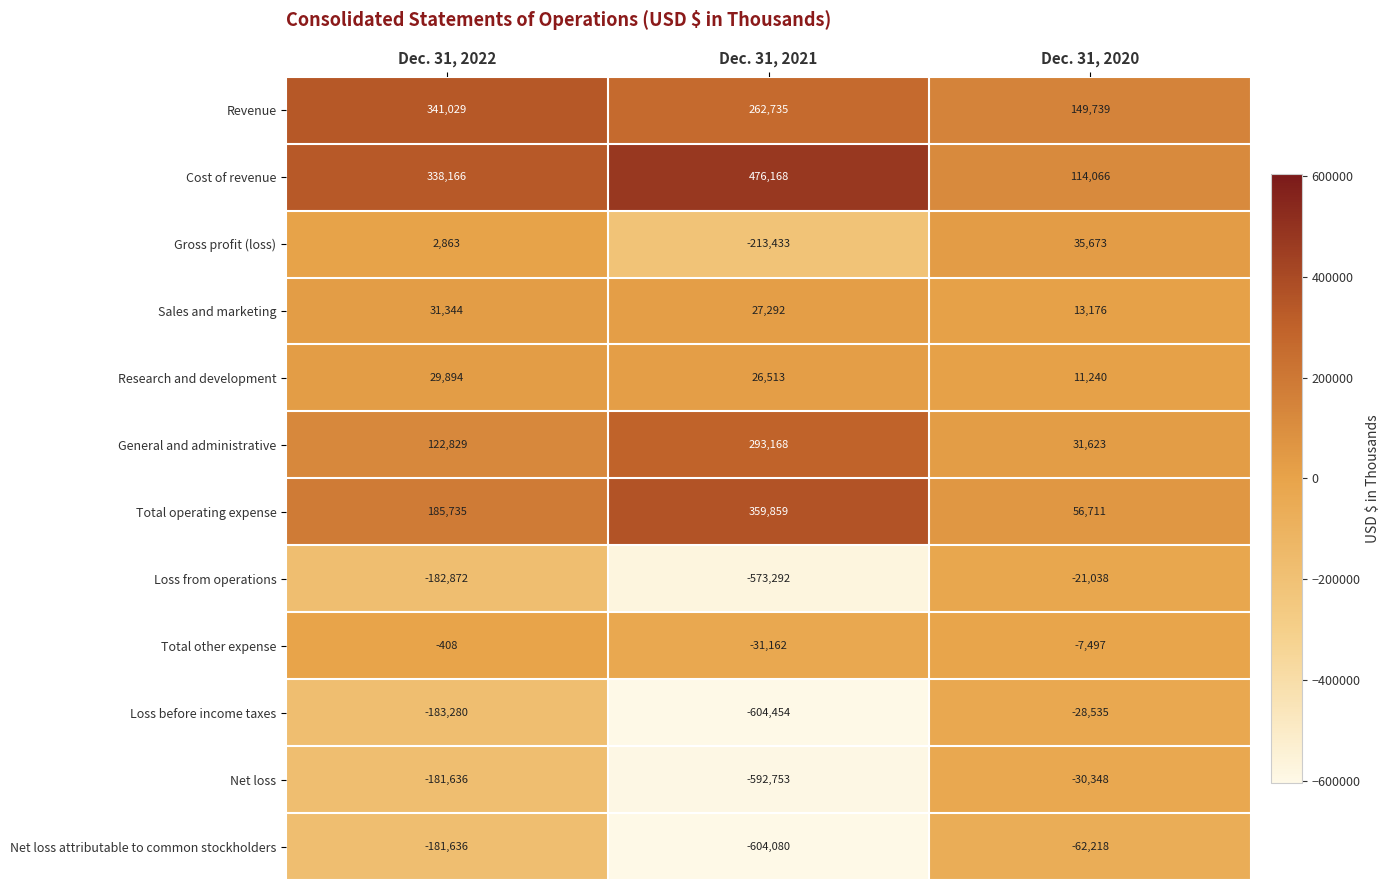

How many categories are shown in the chart?

3